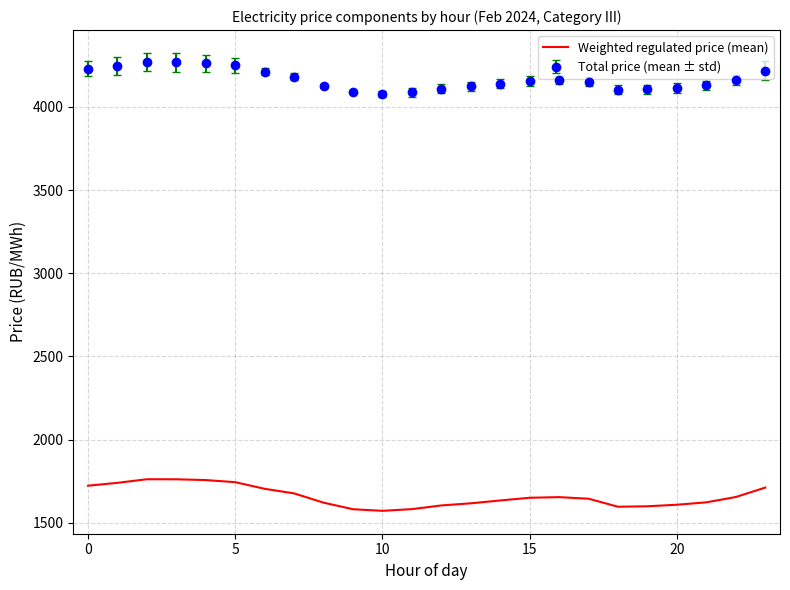

What is the smallest value displayed?

1571.4